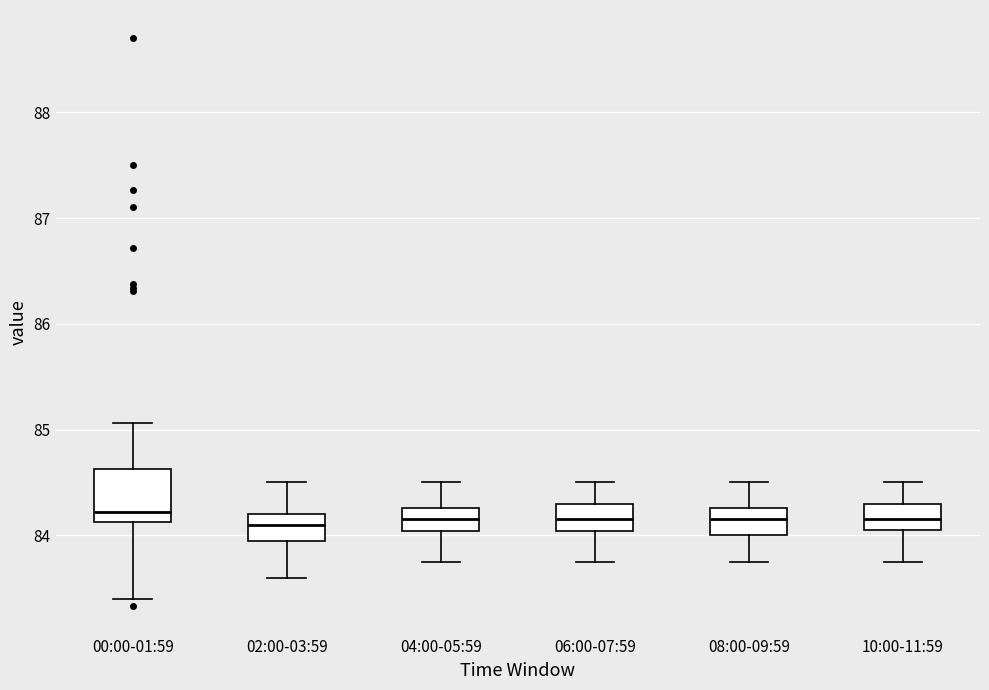

Reading left to right, read every box against the y-axis: the position of its median line, the range the box covers, and the ends of its whiskers. The values are not printed on the chart, so give them approximately, as read against the axis.

00:00-01:59: median 84.2, box 84.1 to 84.6, whiskers 83.4 to 85.1
02:00-03:59: median 84.1, box 84.0 to 84.2, whiskers 83.6 to 84.5
04:00-05:59: median 84.2, box 84.0 to 84.3, whiskers 83.8 to 84.5
06:00-07:59: median 84.2, box 84.0 to 84.3, whiskers 83.8 to 84.5
08:00-09:59: median 84.2, box 84.0 to 84.3, whiskers 83.8 to 84.5
10:00-11:59: median 84.2, box 84.1 to 84.3, whiskers 83.8 to 84.5